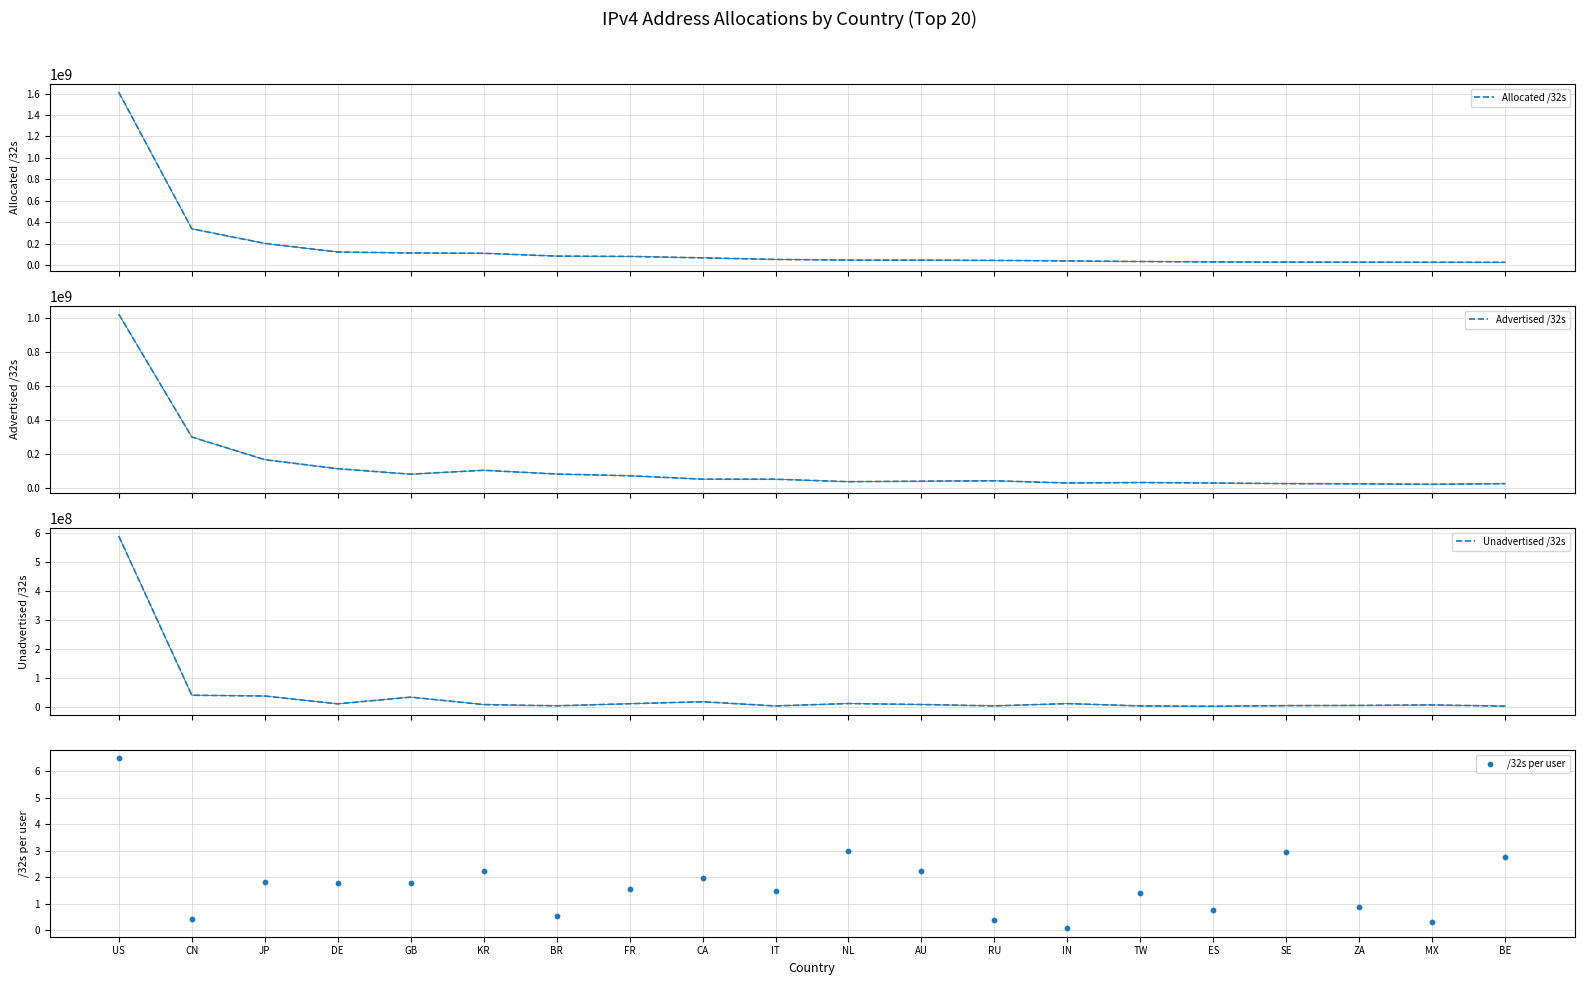

What are all the series names shown in the legend?

Allocated /32s, Advertised /32s, Unadvertised /32s, /32s per user